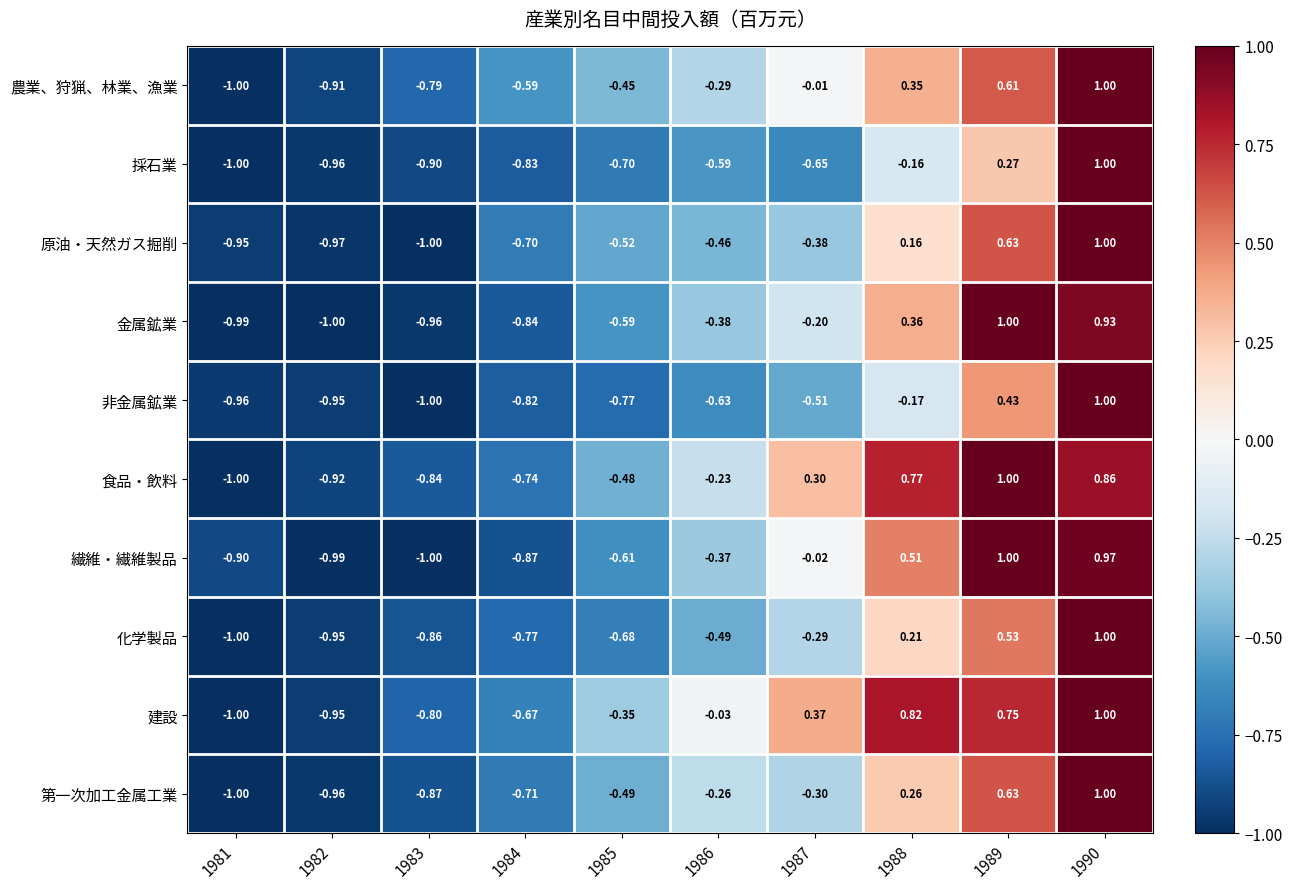

Between 1981 and 1985, which series saw the biggest shift?

建設